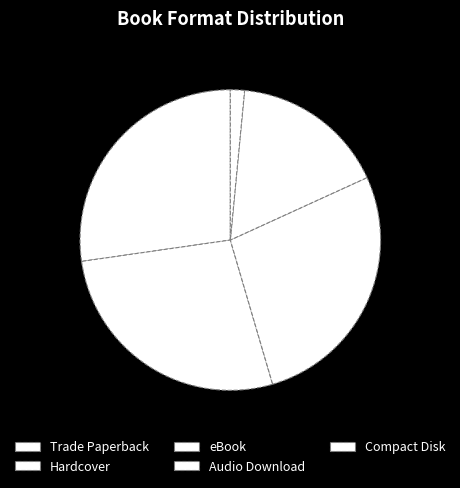

Is it true that Trade Paperback is 17% of the pie?

False